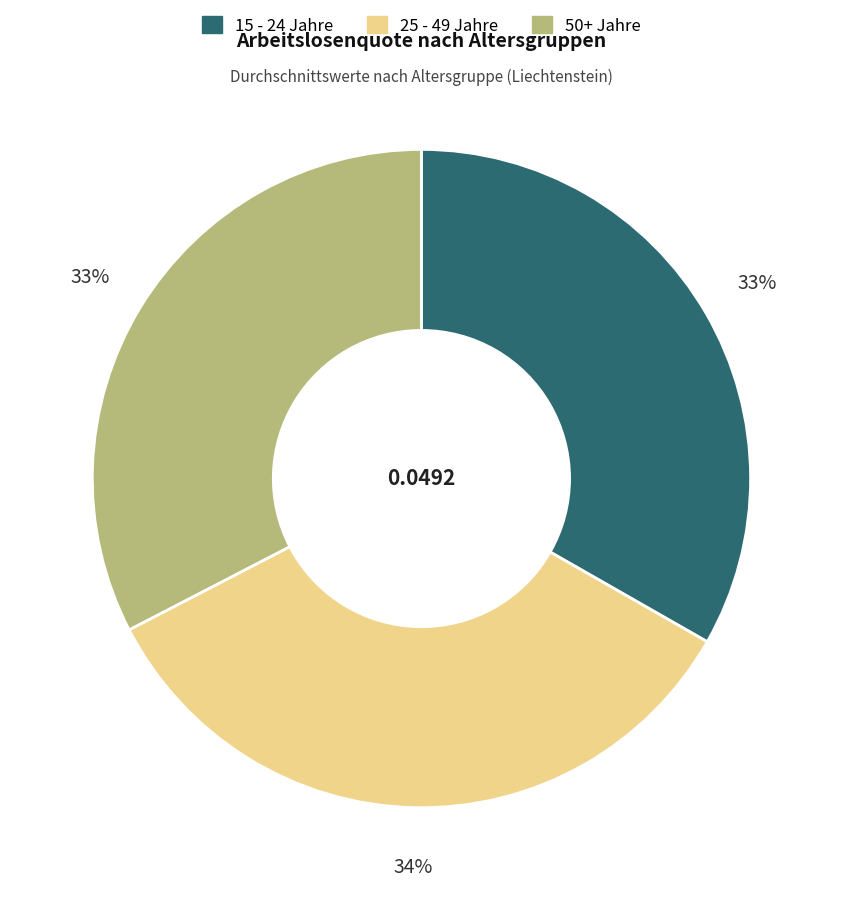

To the nearest percent, what is the average slice percentage?

33%